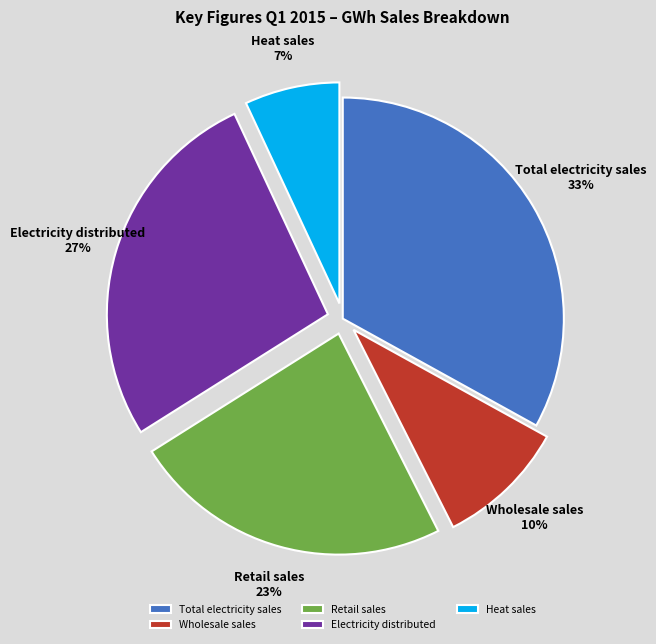

The Electricity distributed slice represents 19% of the pie. True or false?

False